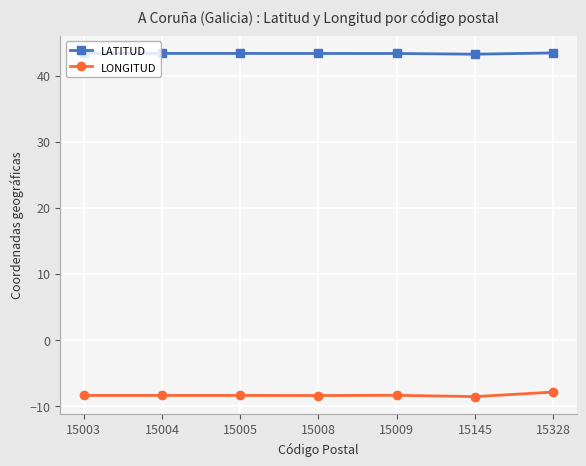

How many lines are shown in the chart?

2